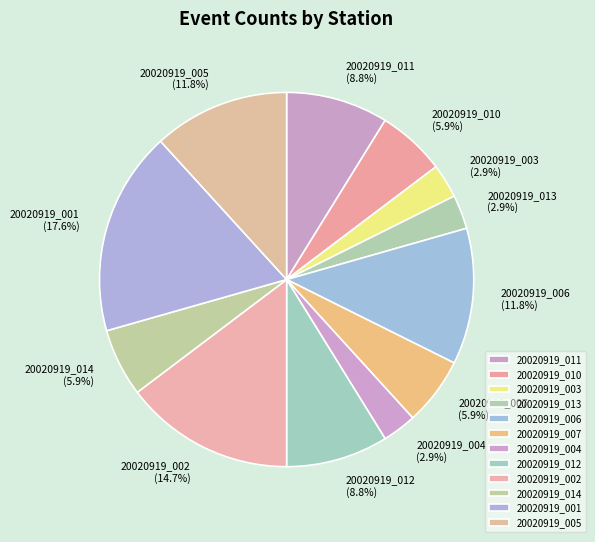

True or false: 20020919_001 accounts for 18% of the total.

True